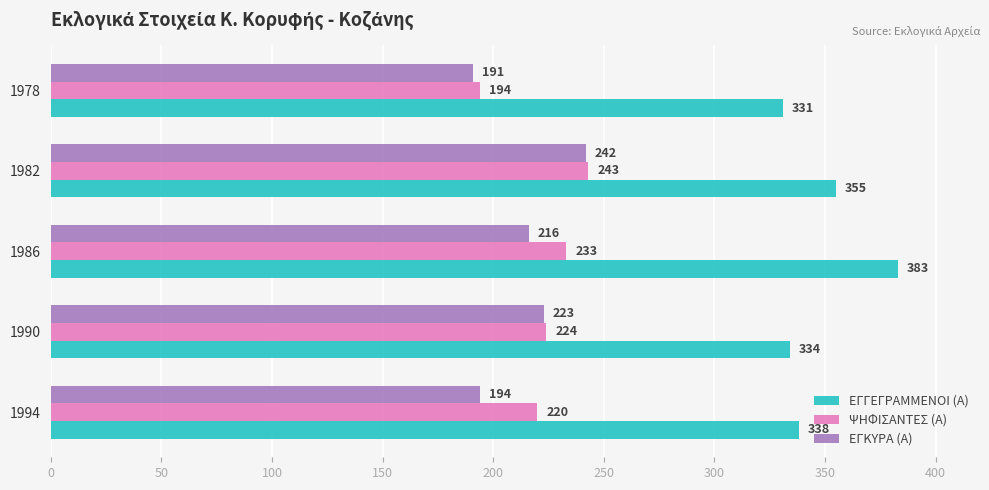

What is the average value of the ΨΗΦΙΣΑΝΤΕΣ (Α) series?

223